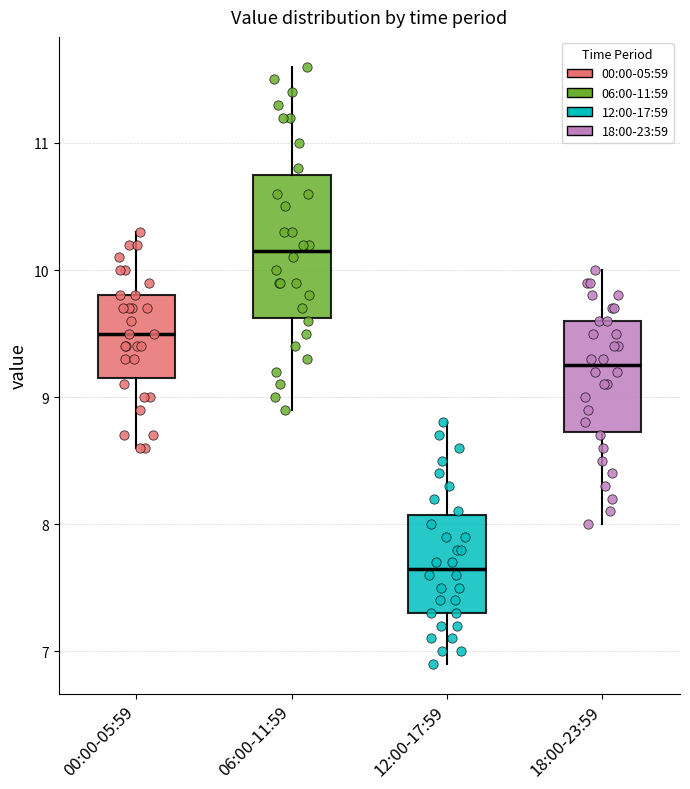

Comparing the boxes themselves (not the whiskers), which one is the tallest?

06:00-11:59